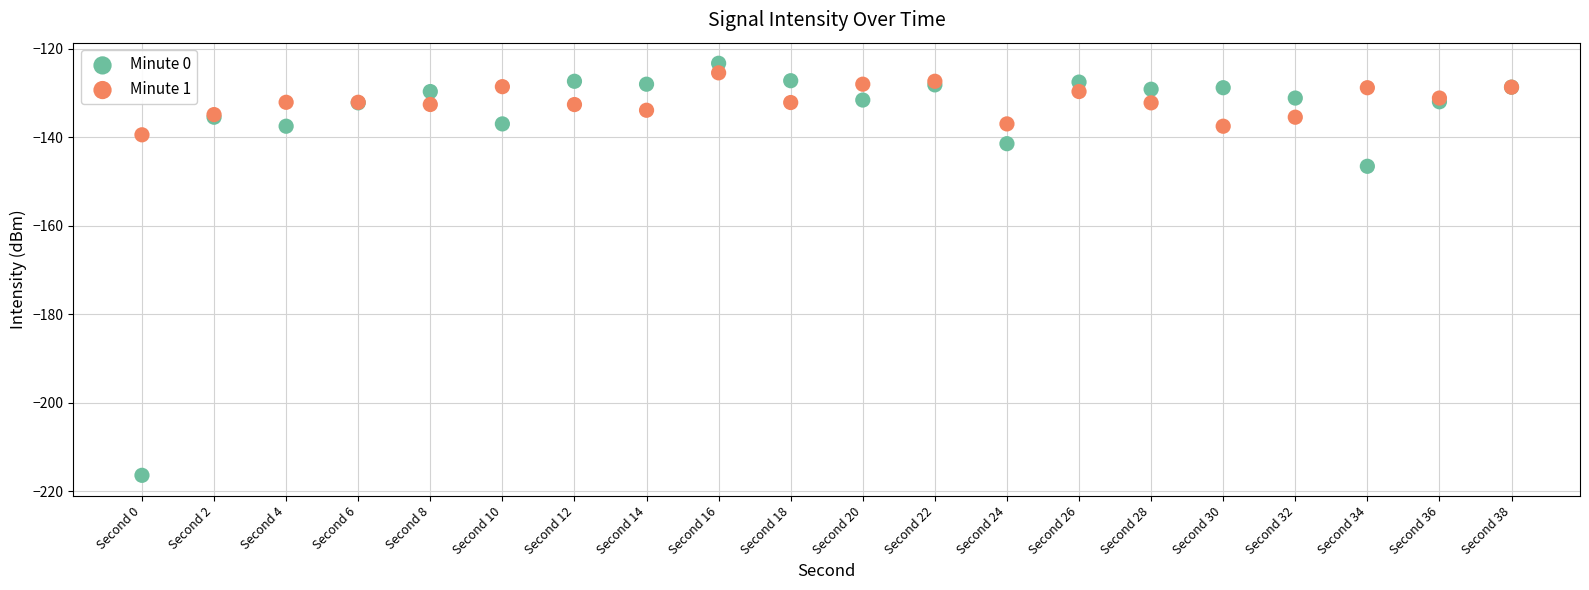

In the Minute 0 series, what Y value is closest to -169?

-146.6